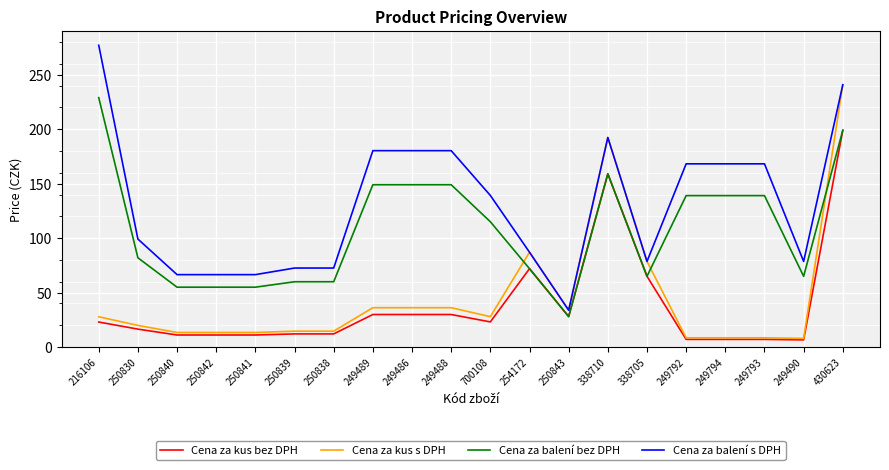

What is the difference between the highest and lowest values at 216106?

254.2